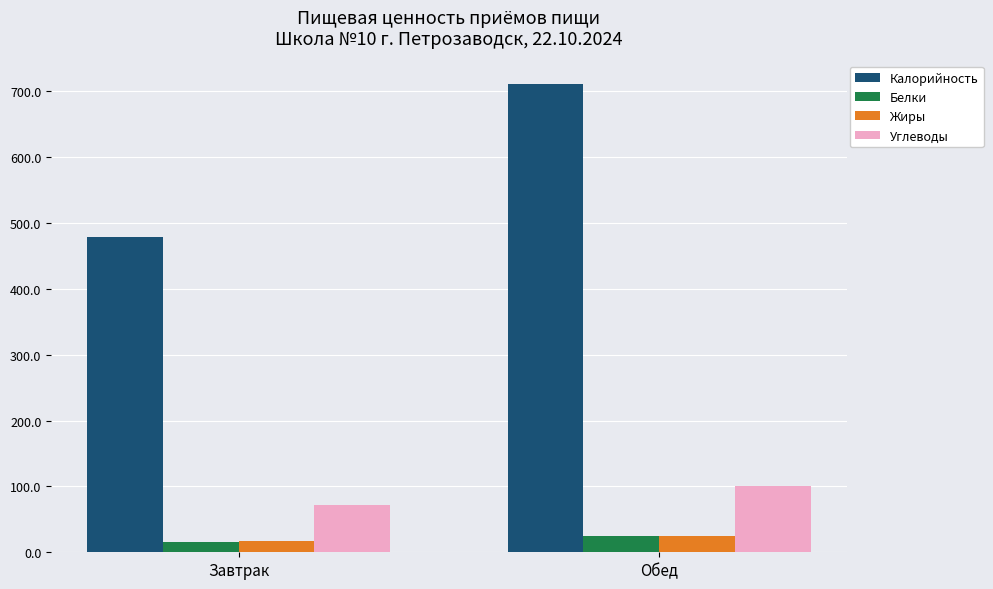

What is the minimum value shown in the chart?

15.8